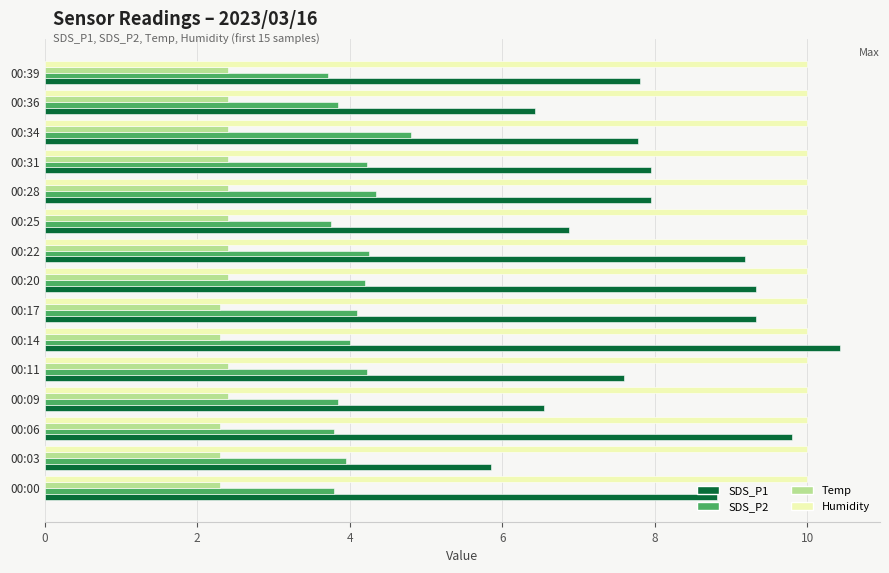

List the series in order of their overall mean, lowest first.

Temp, SDS_P2, SDS_P1, Humidity